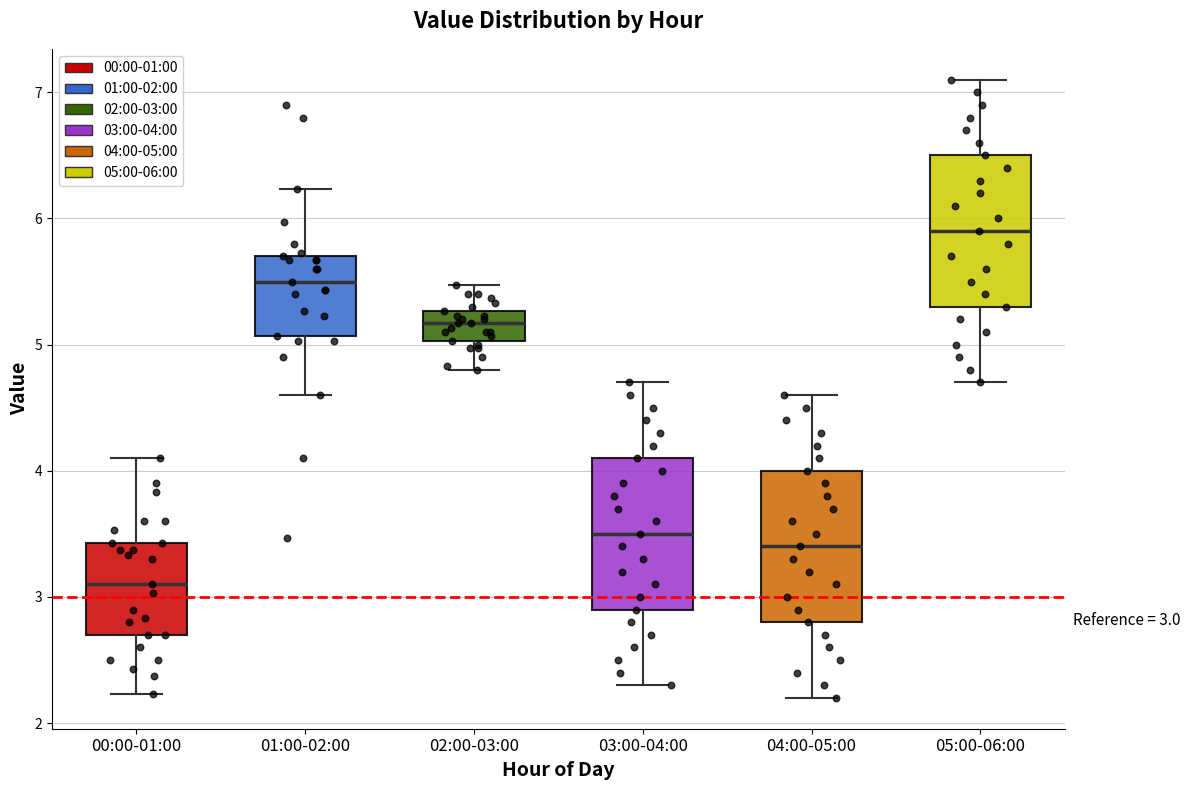

Which box has the highest median line?

05:00-06:00